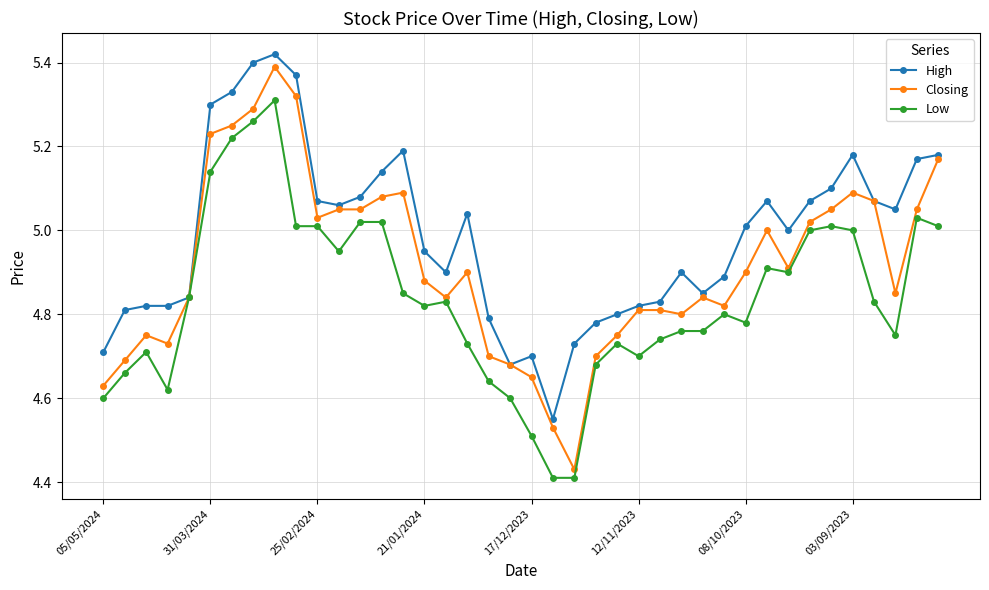

Which series has the largest range (max minus min)?

Closing